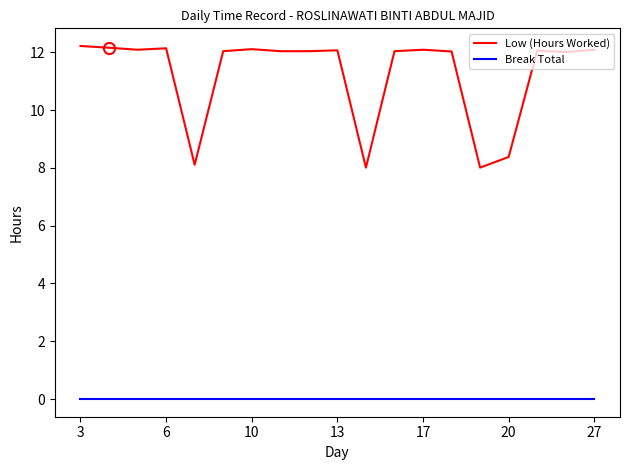

Rank the series by their maximum value, from highest to lowest.

Low (Hours Worked), Break Total